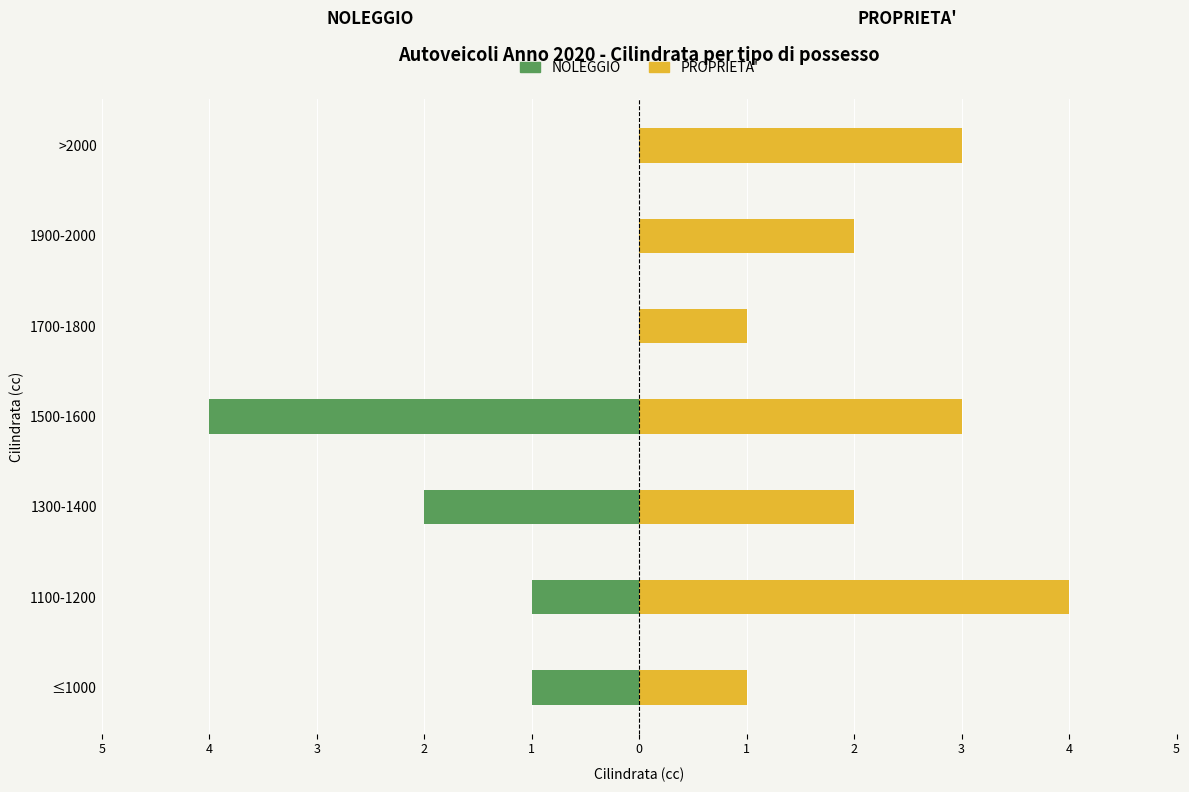

How many data points does each series have?

7